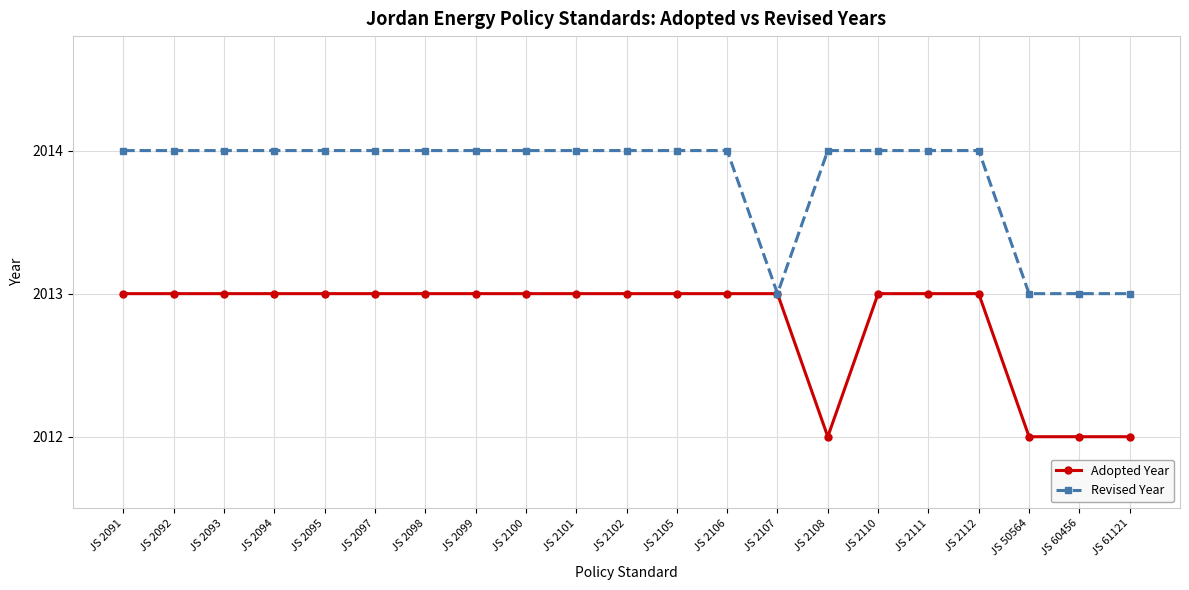

What is the total value across all series at JS 2107?

4026